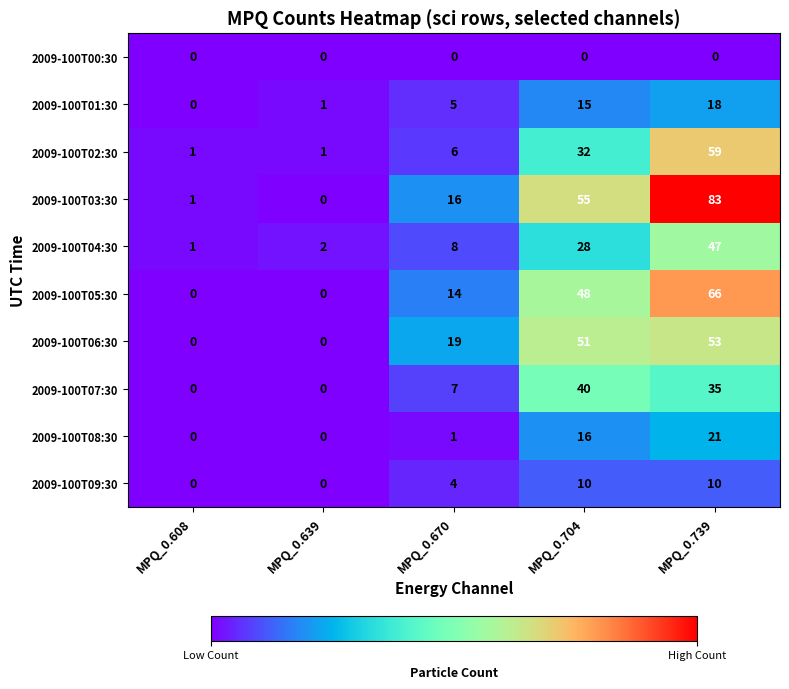

Which series changed the most between MPQ_0.670 and MPQ_0.704?

2009-100T03:30